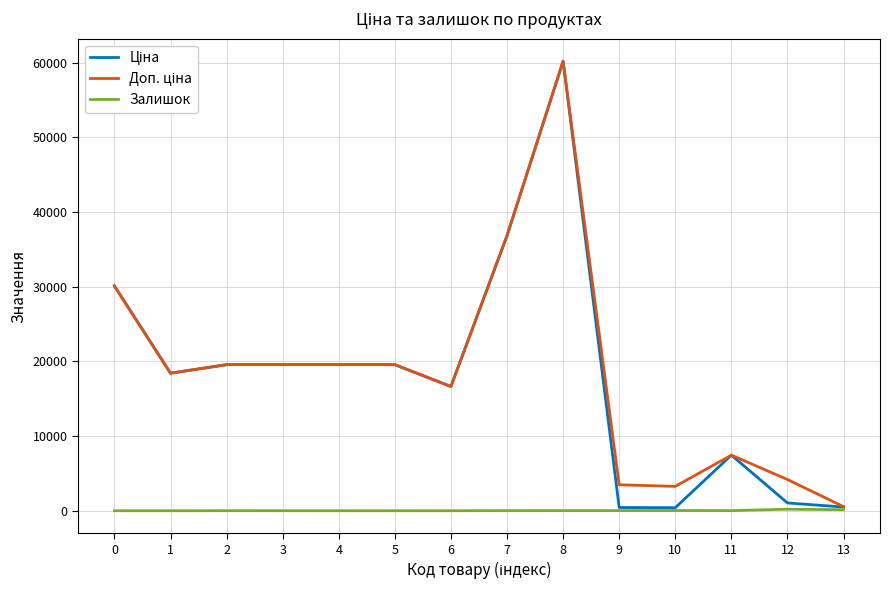

What is the spread (max minus min) of values at 1?

18420.9